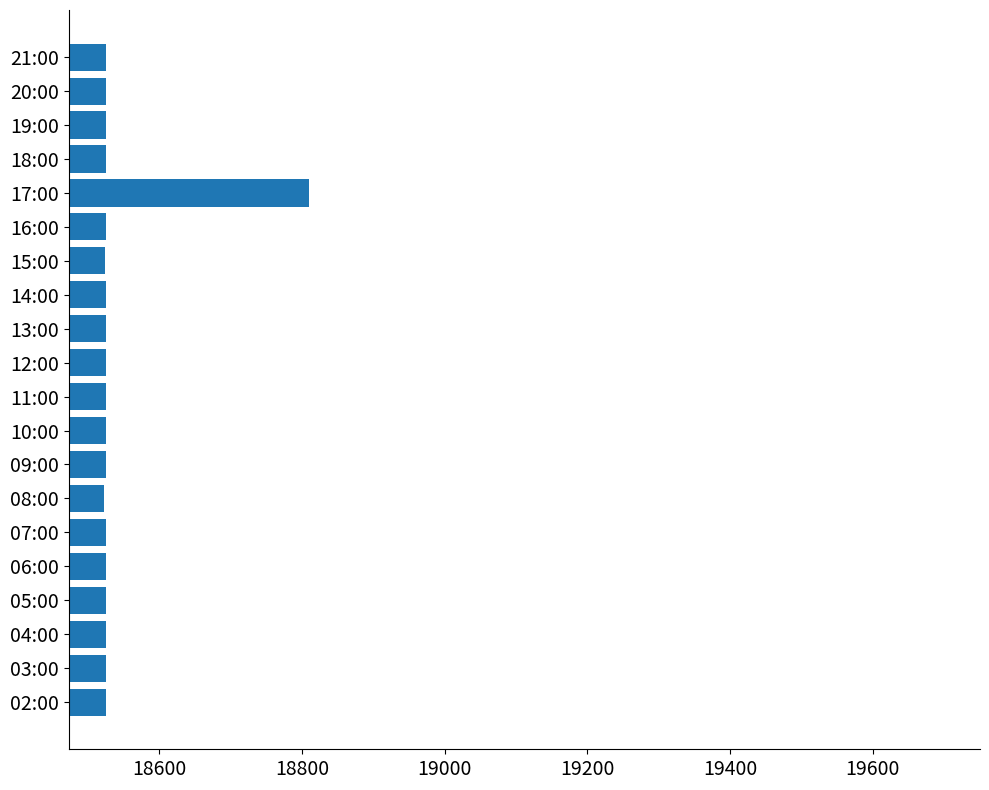

What is the sum of the values at 20:00 and 12:00?

37050